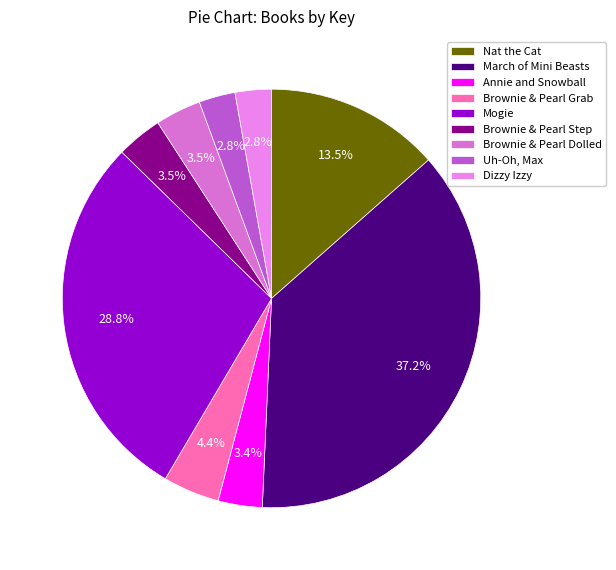

Is there any slice that represents more than half of the pie?

No